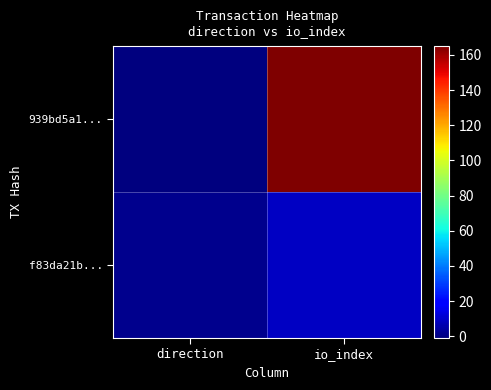

Rank the series by their maximum value, from highest to lowest.

939bd5a1..., f83da21b...